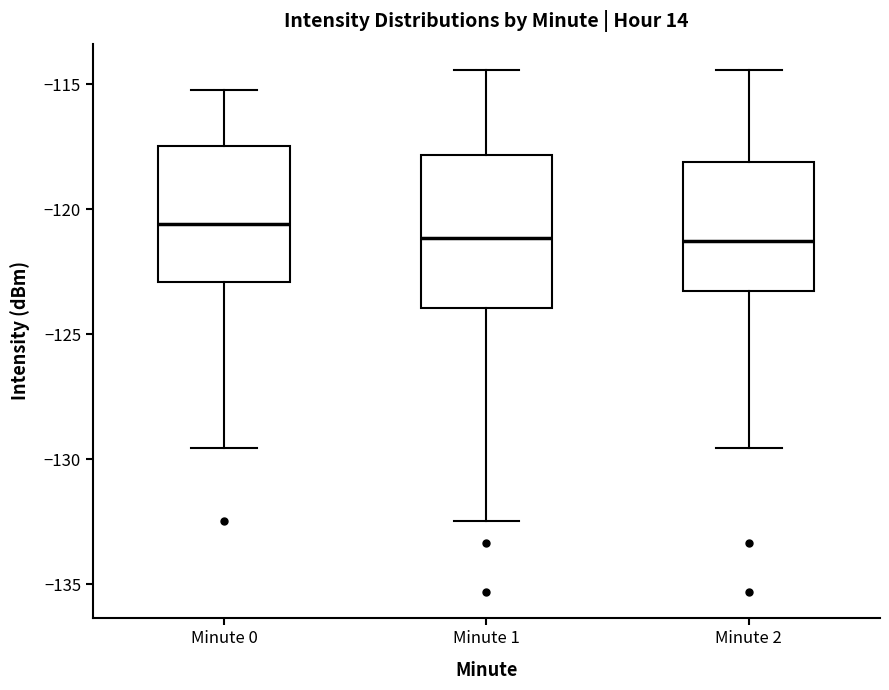

Where does the lower whisker of the box for Minute 0 end on the y-axis? The values are not printed on the chart, so give them approximately, as read against the axis.

-129.5